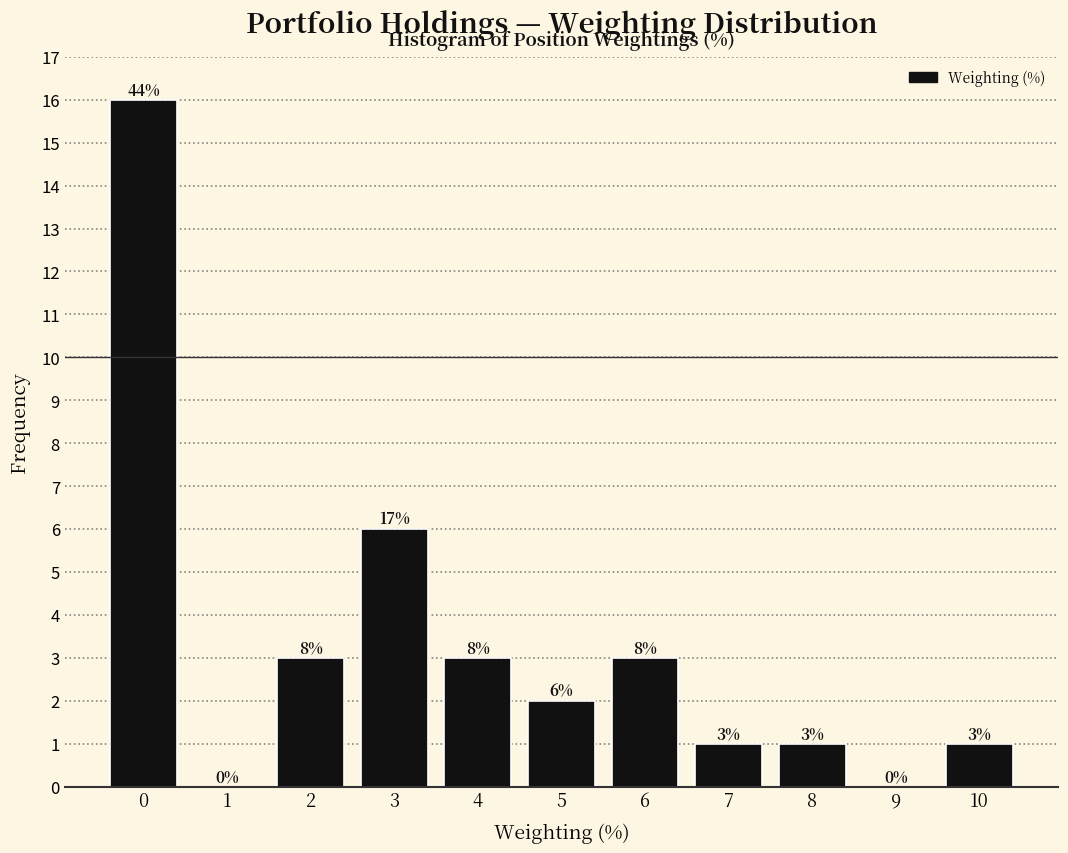

Reading left to right, what are all the values shown in this chart?

0=16	1=0	2=3	3=6	4=3	5=2	6=3	7=1	8=1	9=0	10=1